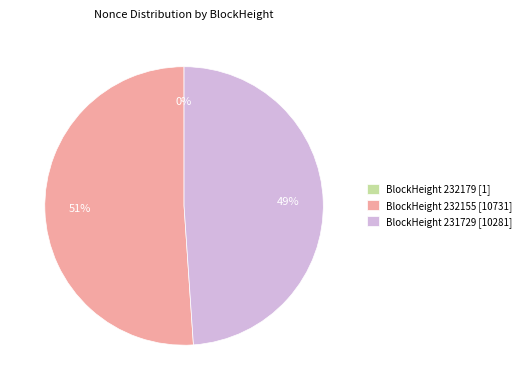

To the nearest percent, what percentage of the pie is BlockHeight 232155 [10731]?

51%